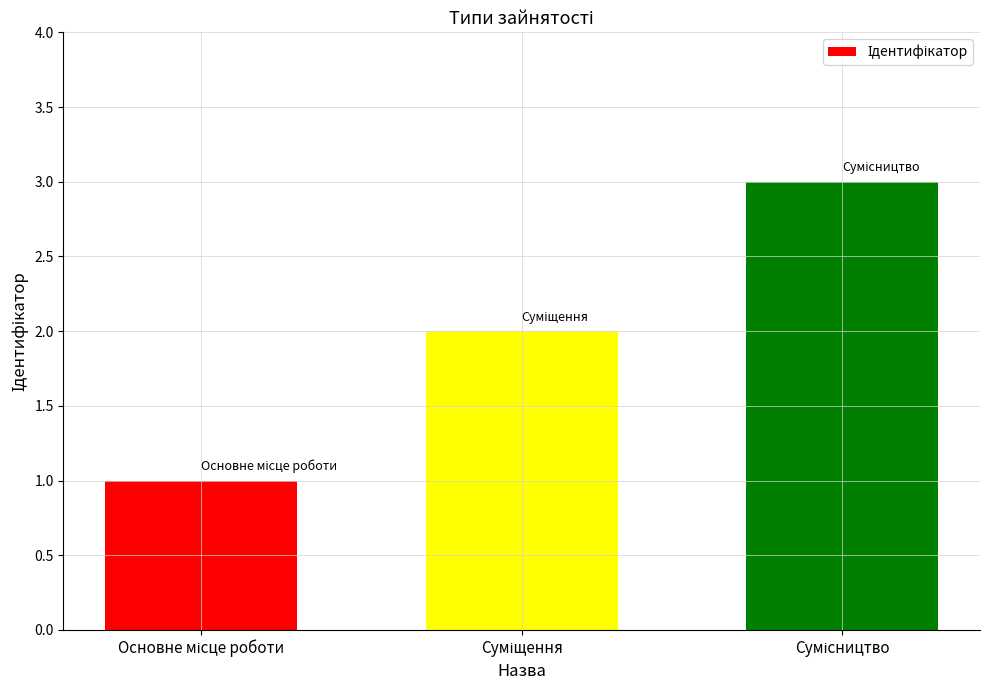

What is the maximum value shown in the chart?

3